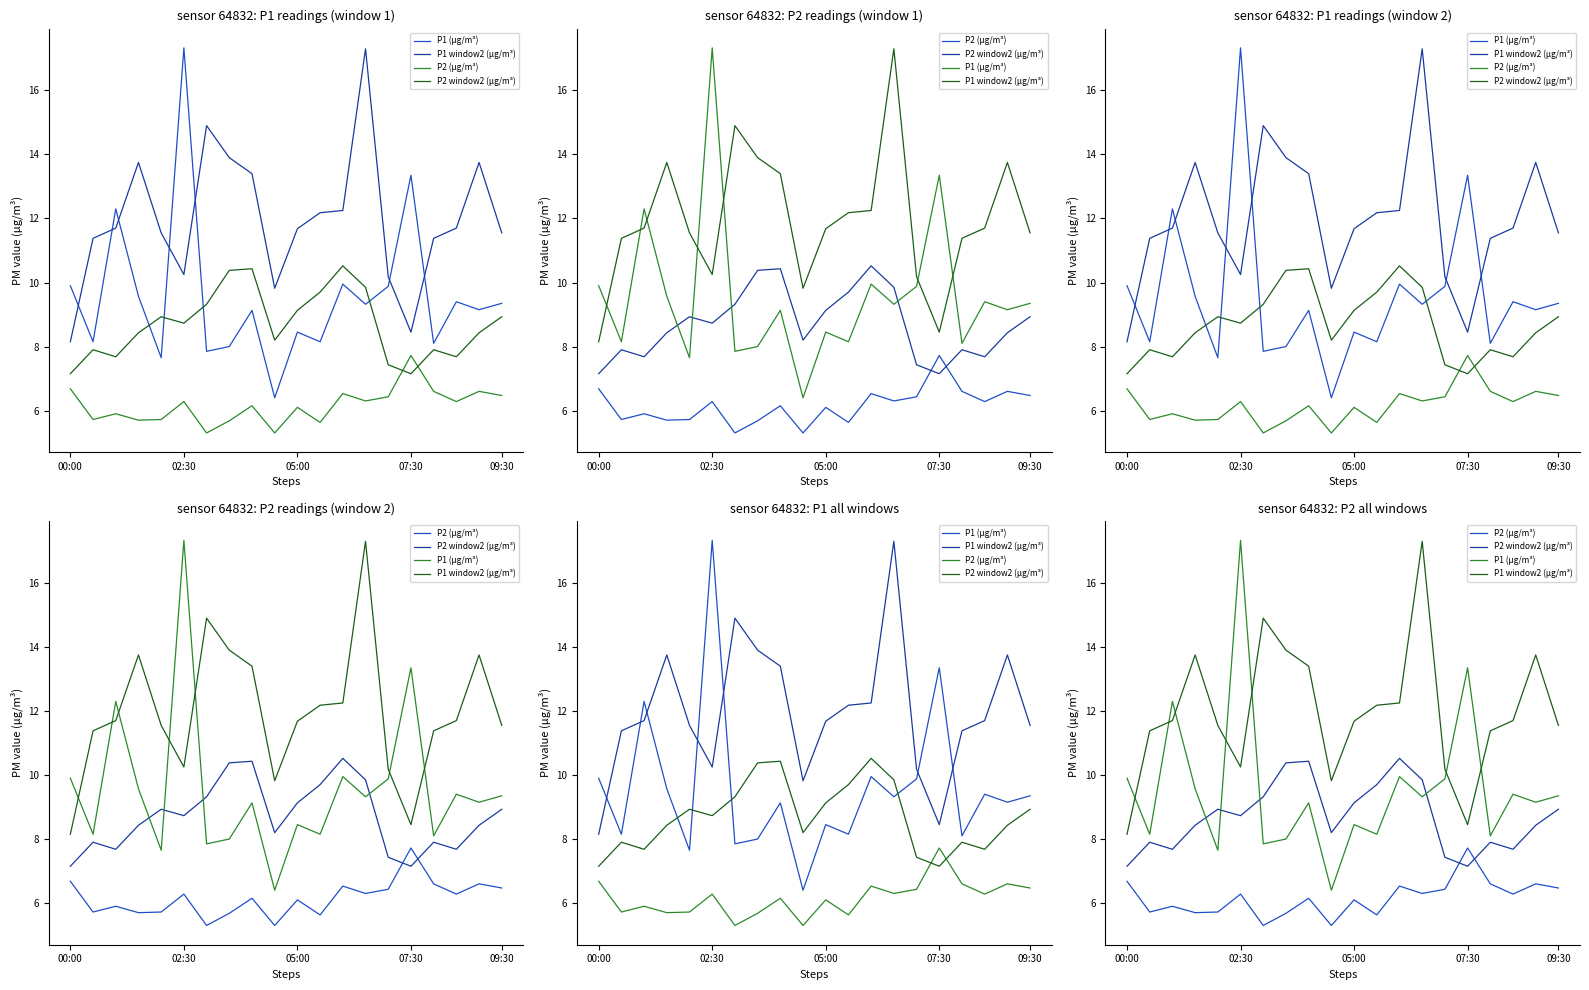

Which series has the widest spread of values?

P1 (μg/m³)